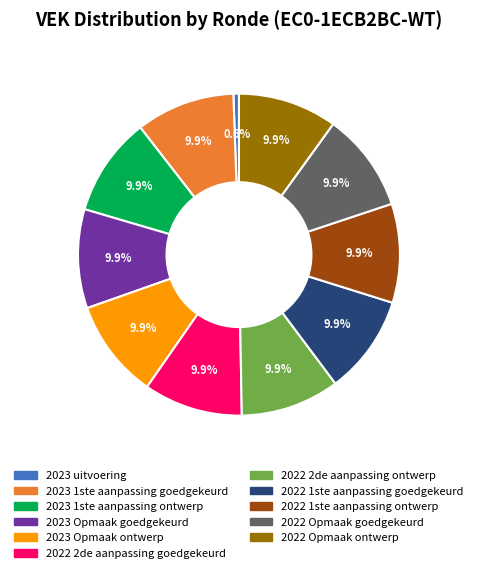

Is there any slice that represents more than half of the pie?

No